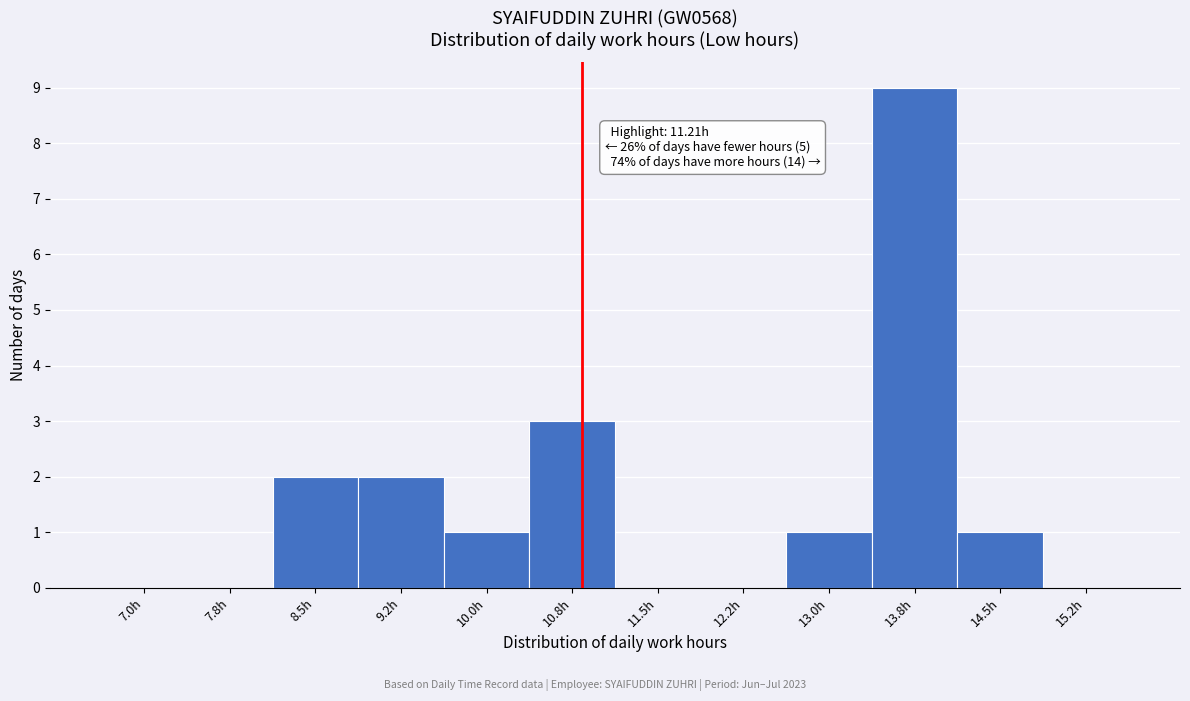

Reading left to right, transcribe all the data shown in this chart.

7.0h=0	7.8h=0	8.5h=2	9.2h=2	10.0h=1	10.8h=3	11.5h=0	12.2h=0	13.0h=1	13.8h=9	14.5h=1	15.2h=0